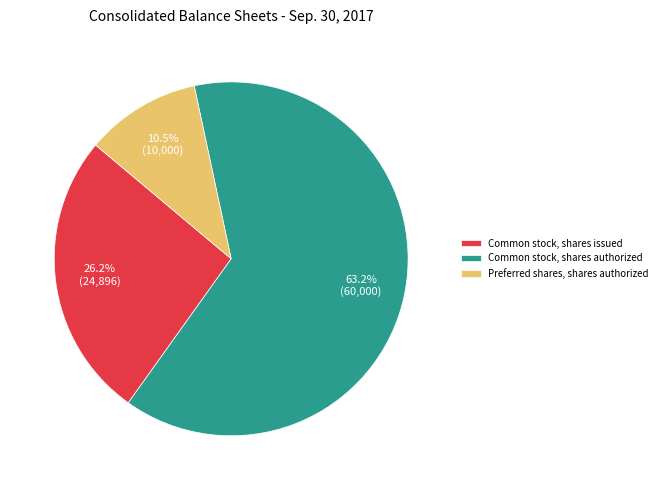

Does Common stock, shares authorized represent more than half of the total?

Yes